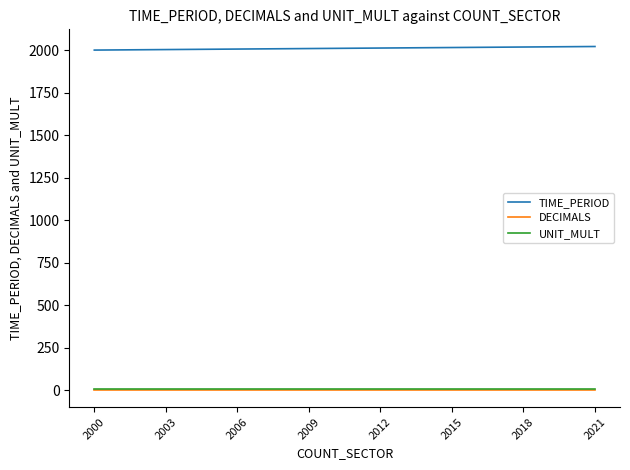

What is the minimum value for TIME_PERIOD?

2000